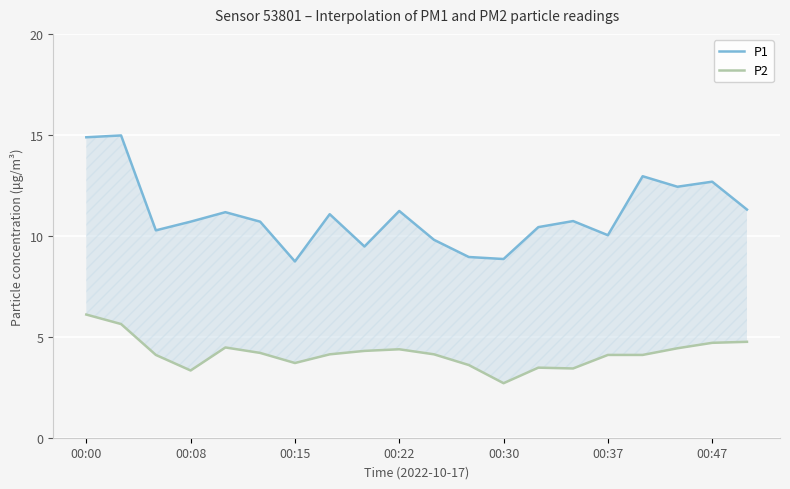

How many series are shown in this chart?

2